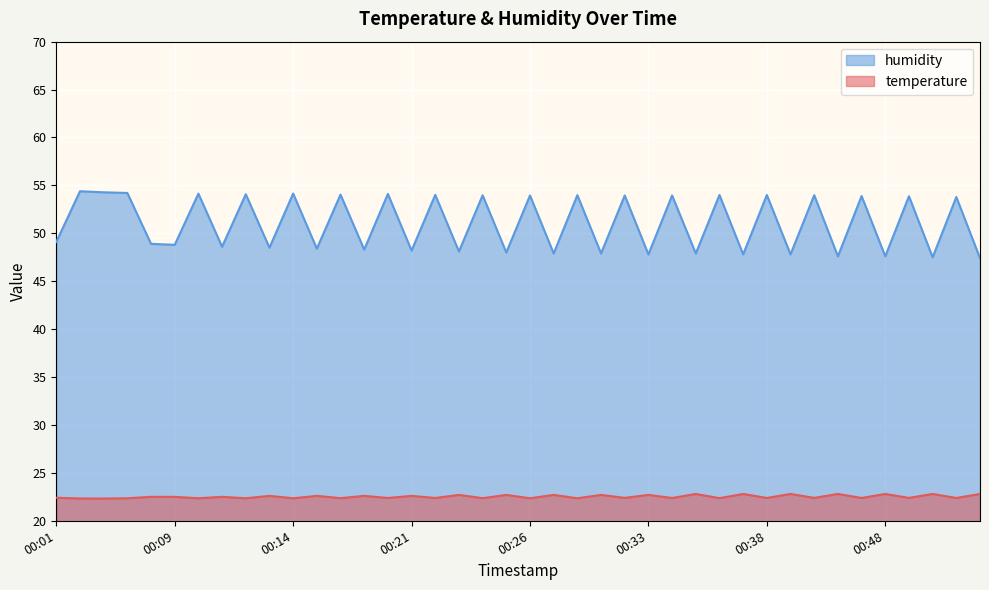

What is the difference between the highest and lowest values at 00:48?

24.8